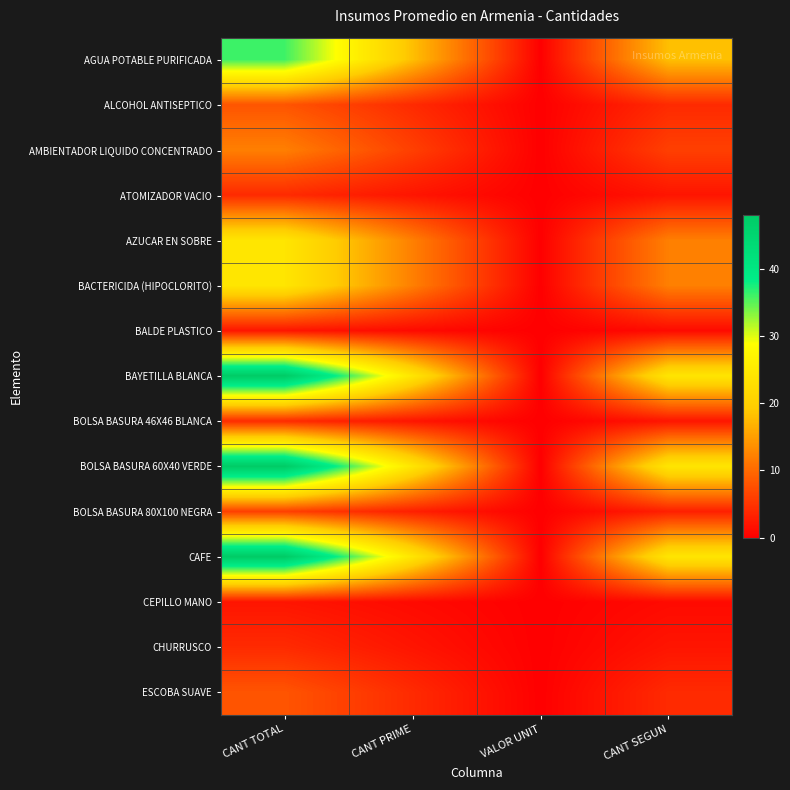

Between VALOR UNIT and CANT SEGUN, which series saw the biggest shift?

BAYETILLA BLANCA